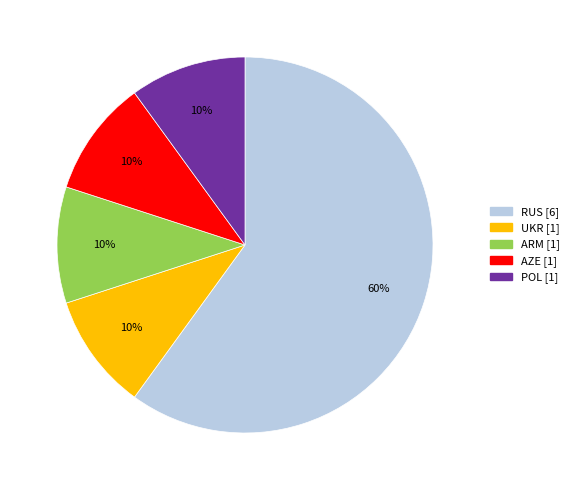

To the nearest percent, what portion does ARM represent?

10%